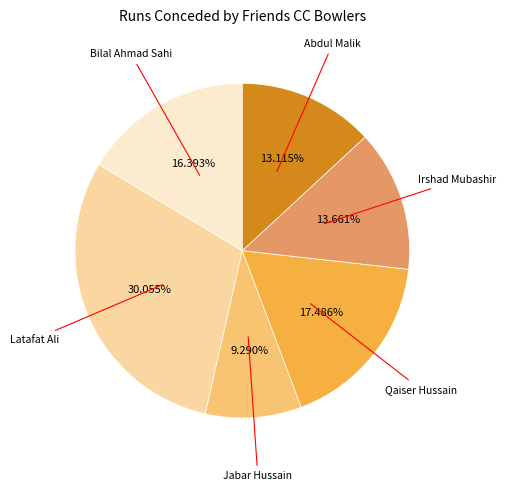

Is it true that Abdul Malik is 13% of the pie?

True